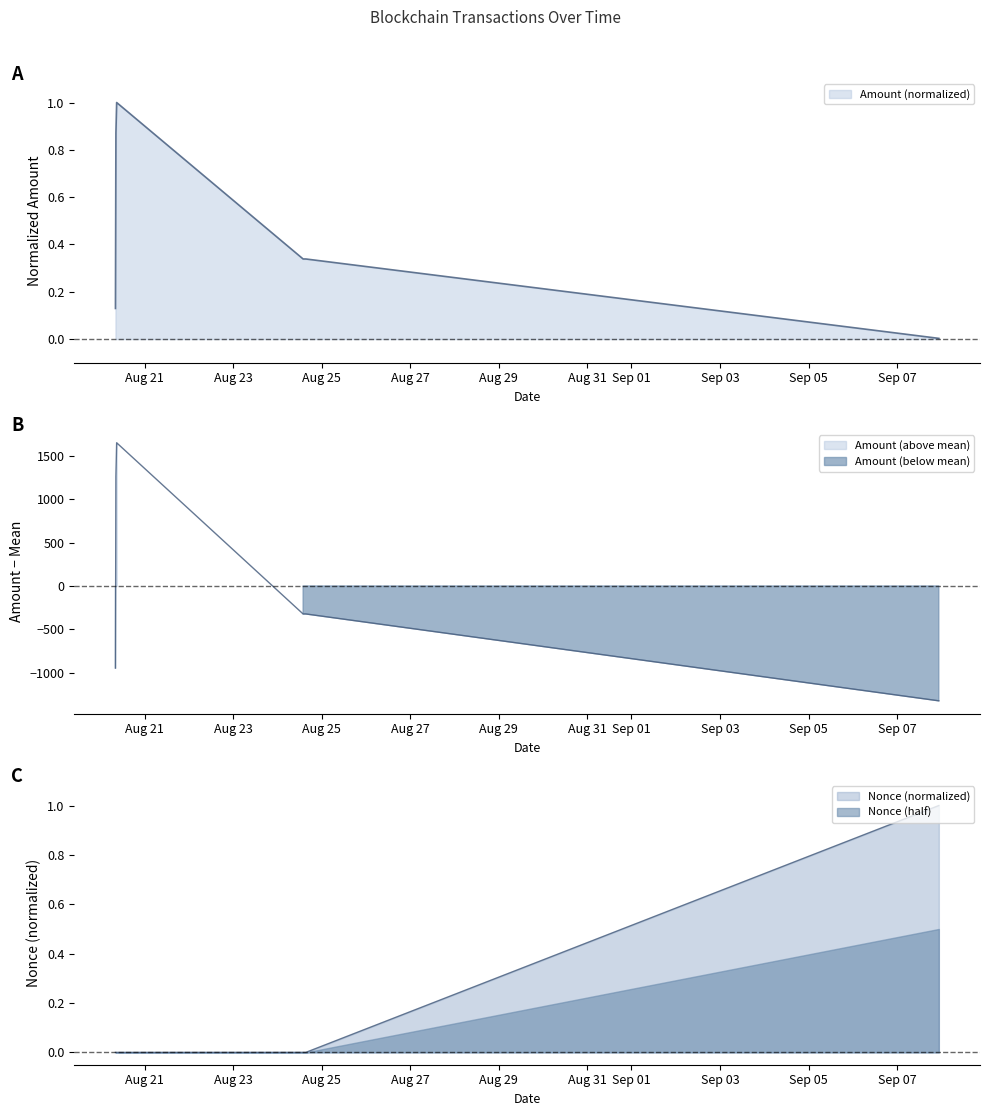

Does the chart display data point markers on the line(s)?

No